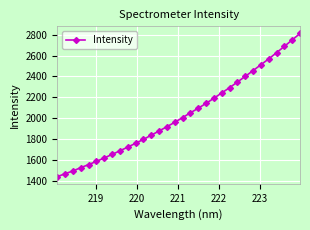

What is the value of the 1st point from the left?

1441.2